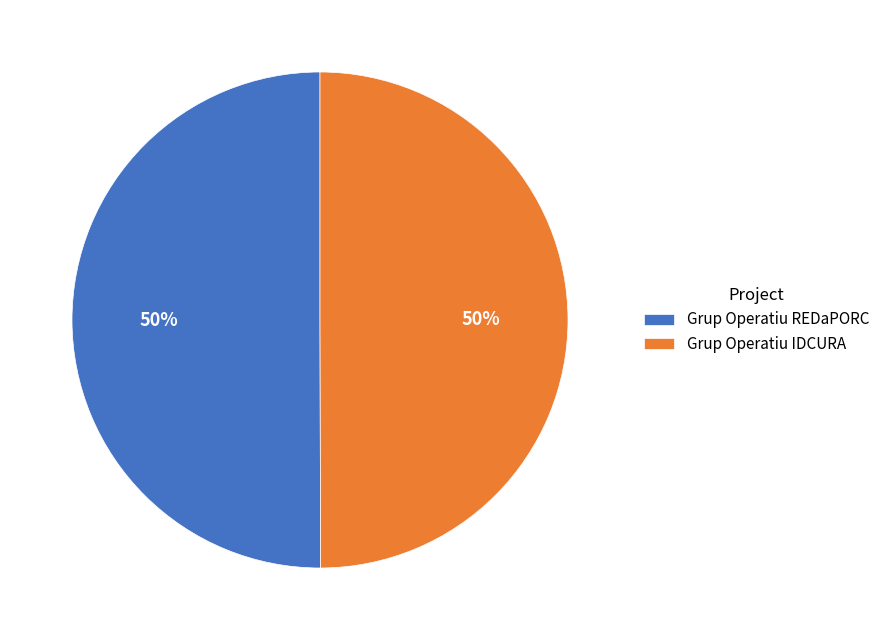

True or false: Grup Operatiu IDCURA accounts for 50% of the total.

True